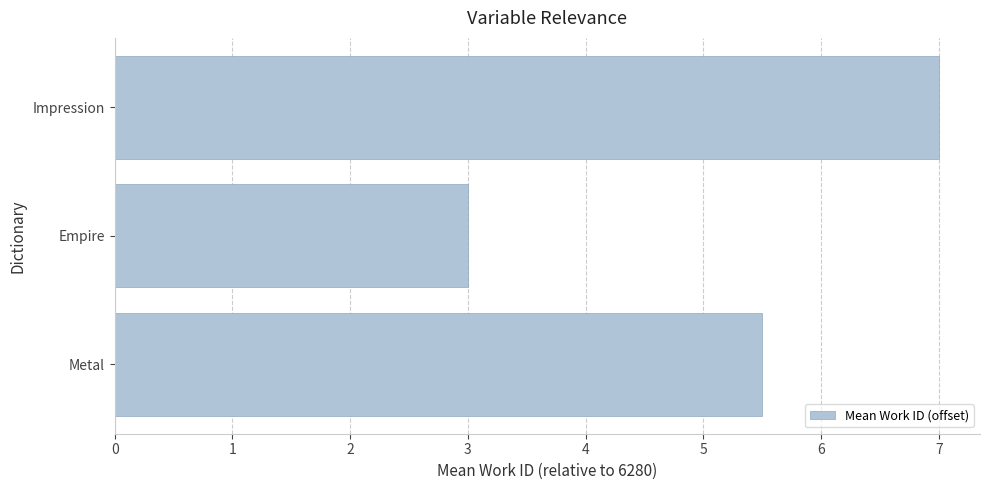

How many data points does each series have?

3